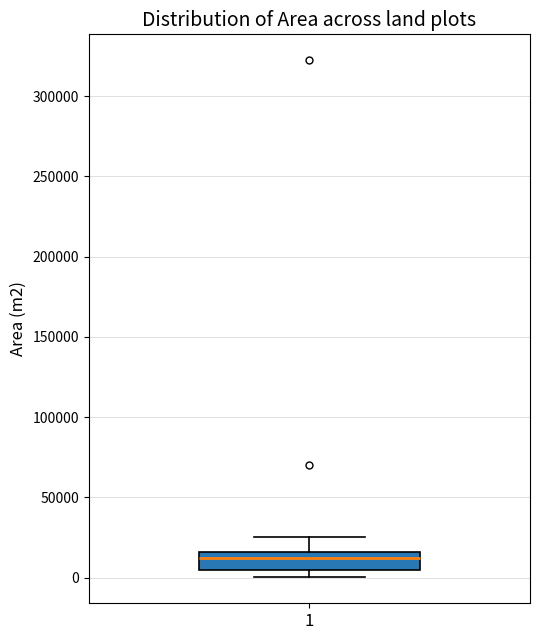

Read this box plot against the y-axis: the position of the median line, the range covered by the box, and the ends of both whiskers. The values are not printed on the chart, so give them approximately, as read against the axis.

median 10000, box 5000 to 15000, whiskers 0 to 25000